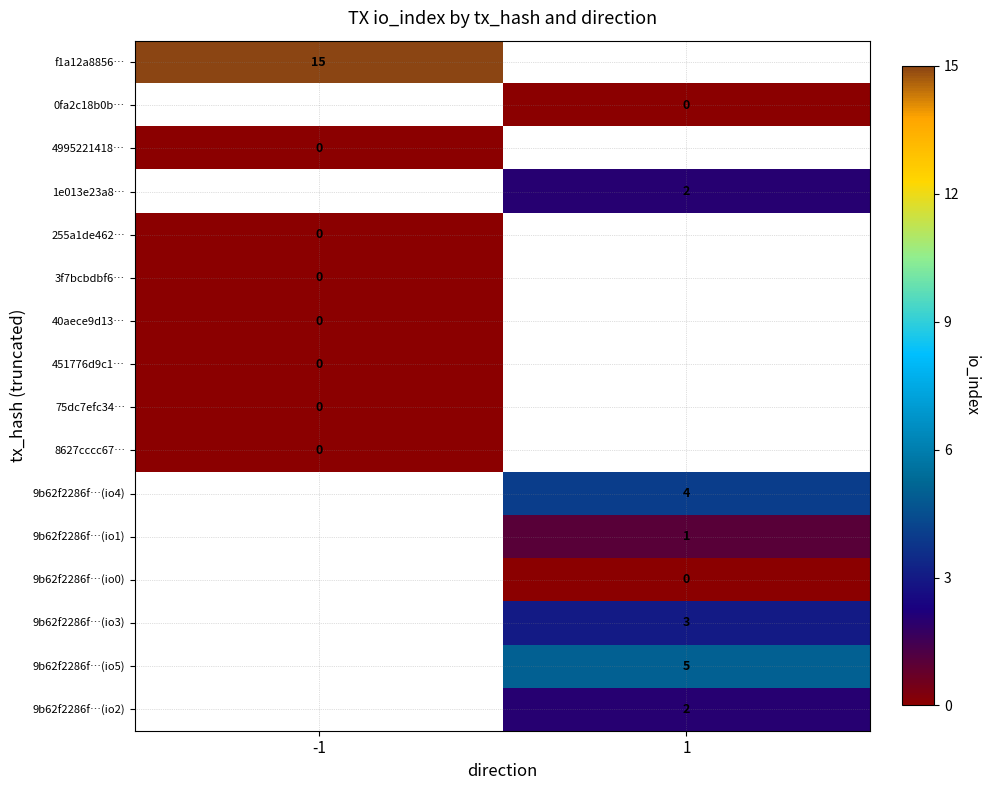

The 9b62f2286f…(io3) series shows 5 at 1. True or false?

False